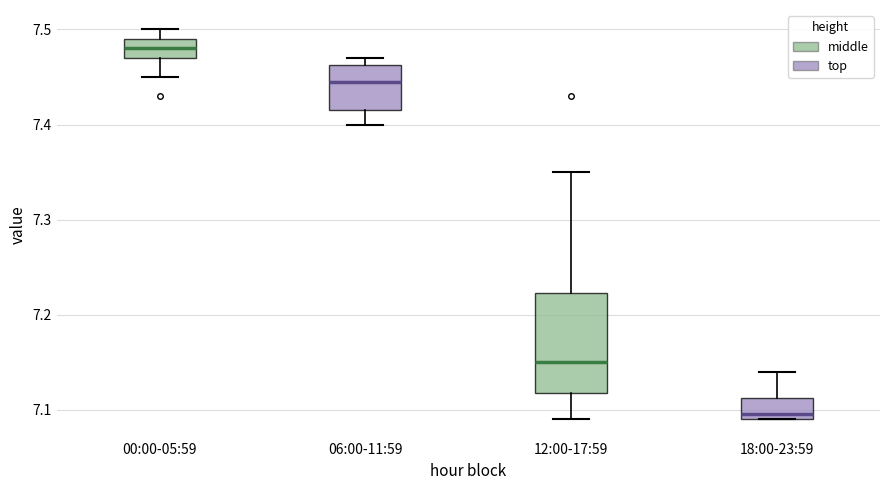

Reading left to right, read every box against the y-axis: the position of its median line, the range the box covers, and the ends of its whiskers. The values are not printed on the chart, so give them approximately, as read against the axis.

00:00-05:59: median 7.48, box 7.47 to 7.49, whiskers 7.45 to 7.50
06:00-11:59: median 7.45, box 7.42 to 7.46, whiskers 7.40 to 7.47
12:00-17:59: median 7.15, box 7.12 to 7.22, whiskers 7.09 to 7.35
18:00-23:59: median 7.10, box 7.09 to 7.11, whiskers 7.09 to 7.14